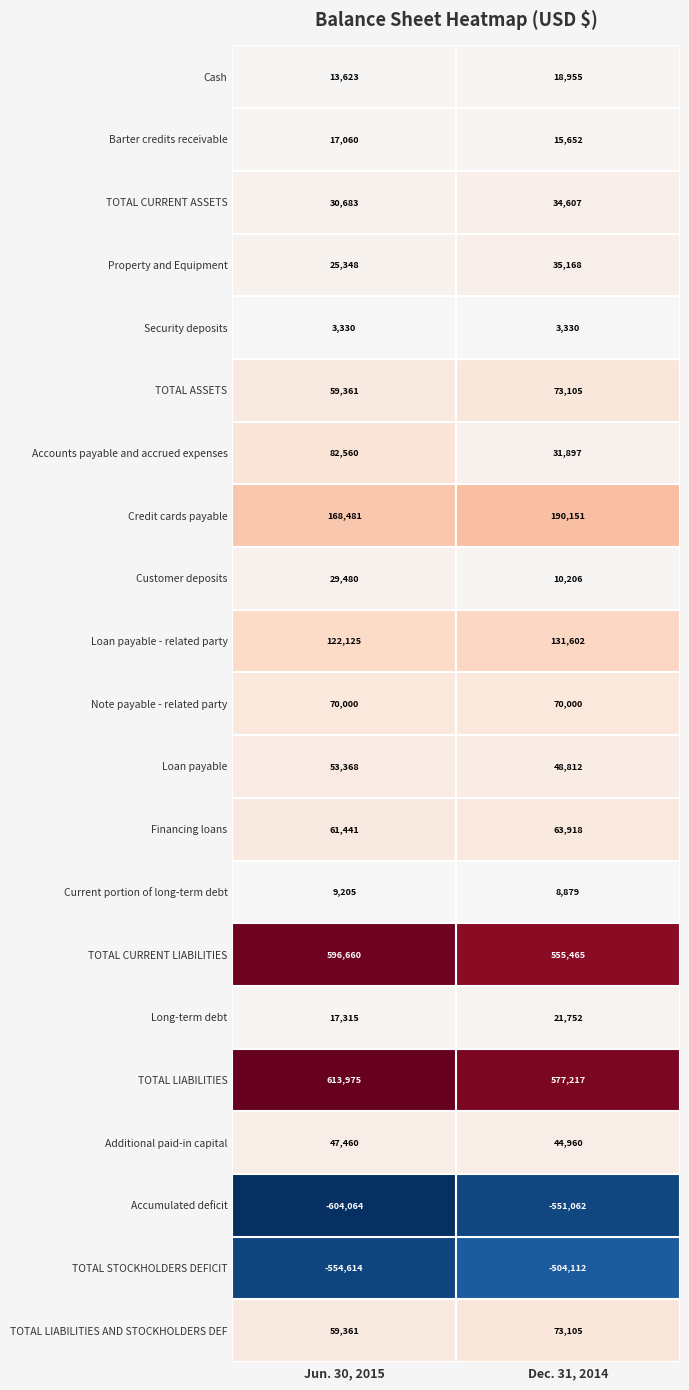

The value of Accumulated deficit at Dec. 31, 2014 is -978263. True or false?

False